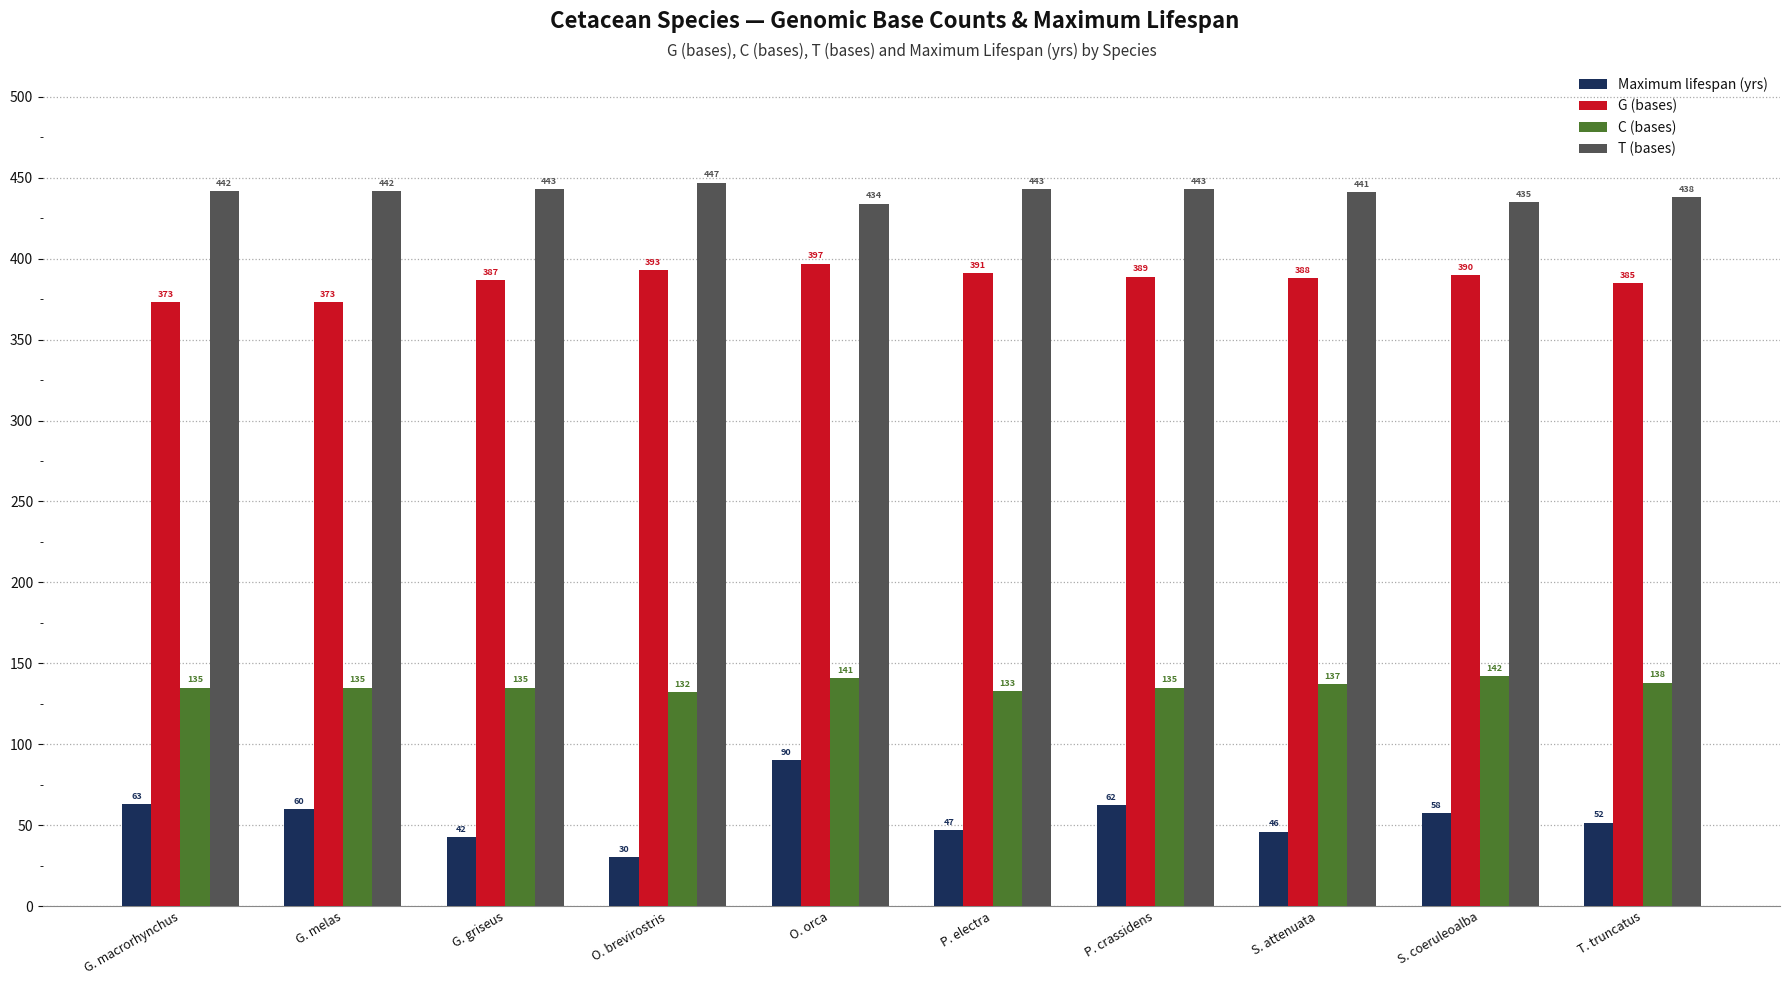

How many groups of bars are there?

10